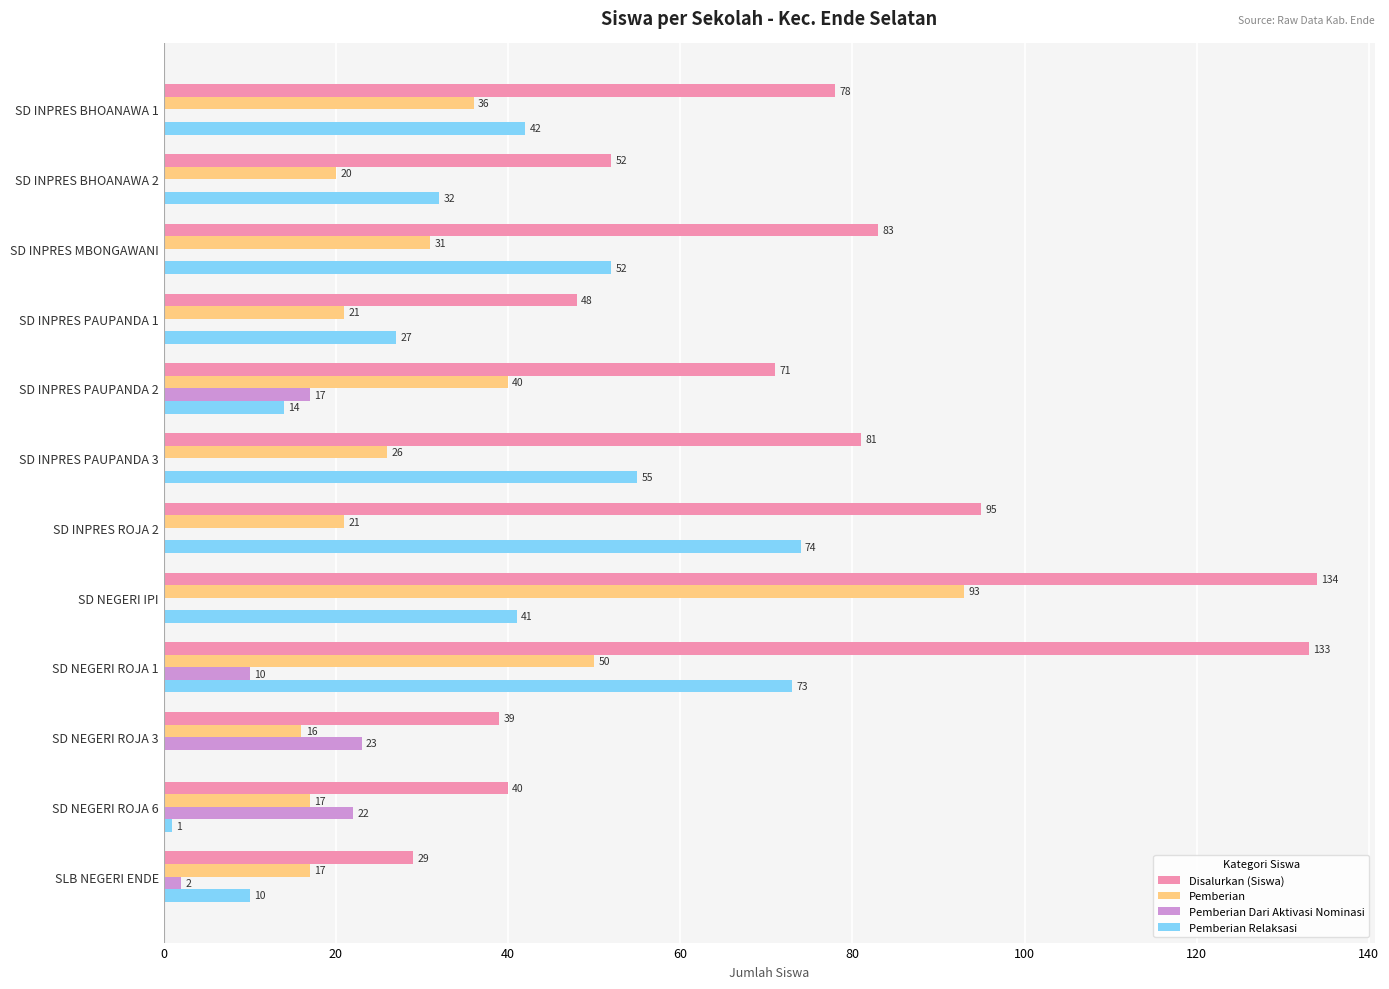

How many data points does each series have?

12